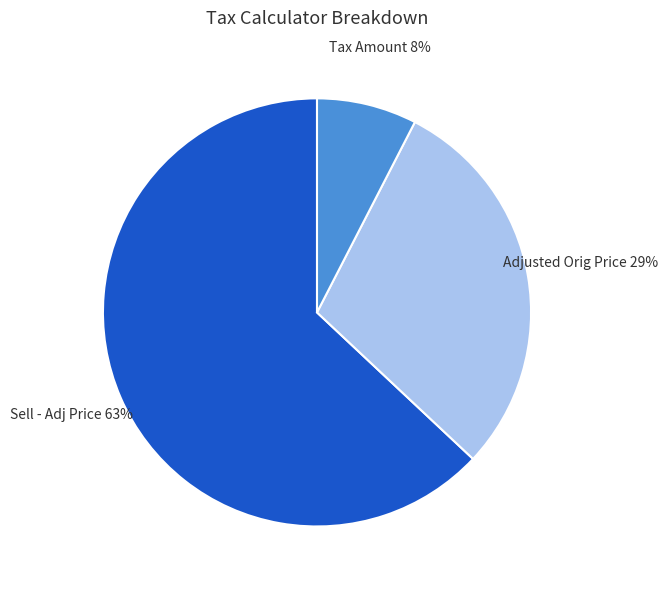

To the nearest percent, what is the average slice percentage?

33%